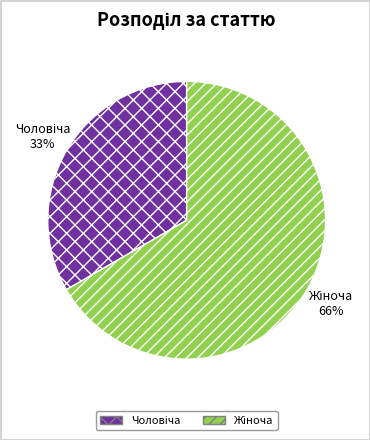

Is it true that Жіноча is 67% of the pie?

True